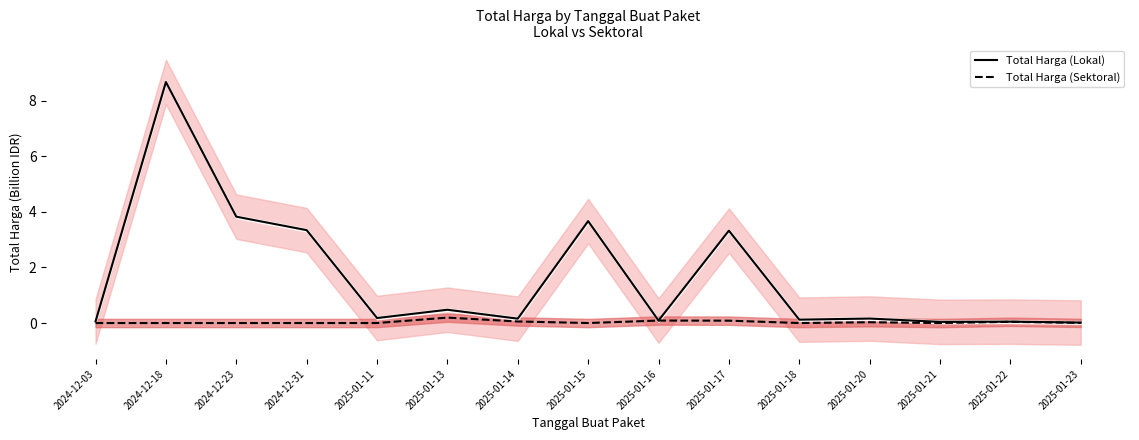

Is it true that Total Harga (Sektoral) equals 0.1 at 2025-01-17?

False